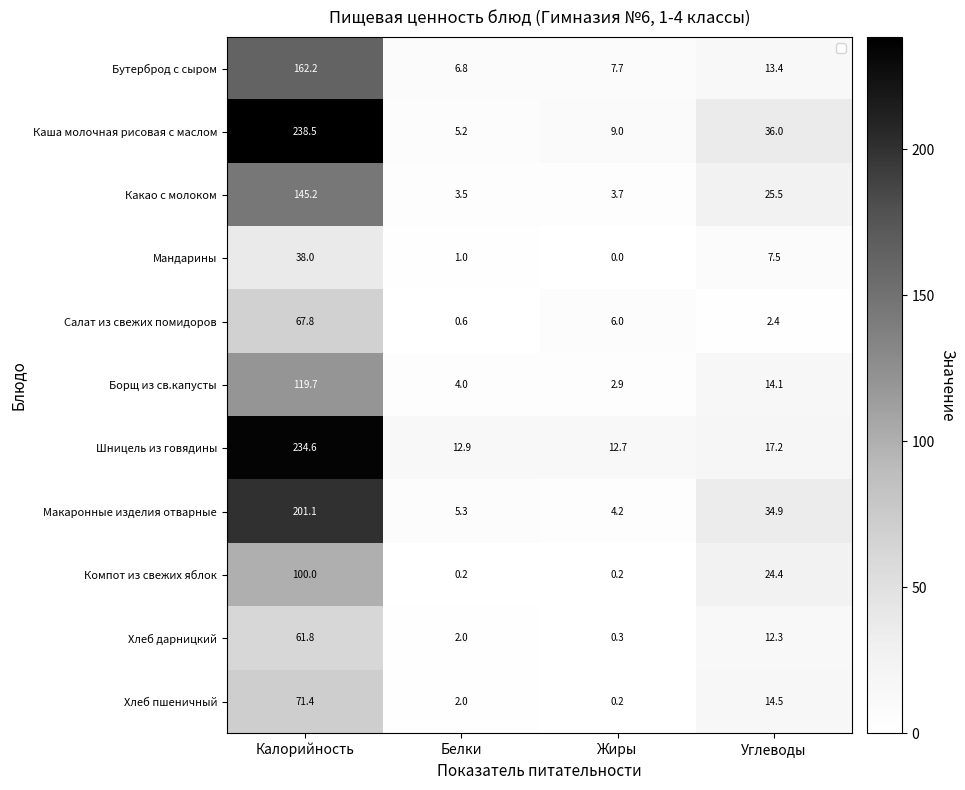

At which label is Каша молочная рисовая с маслом closest to 121?

Углеводы